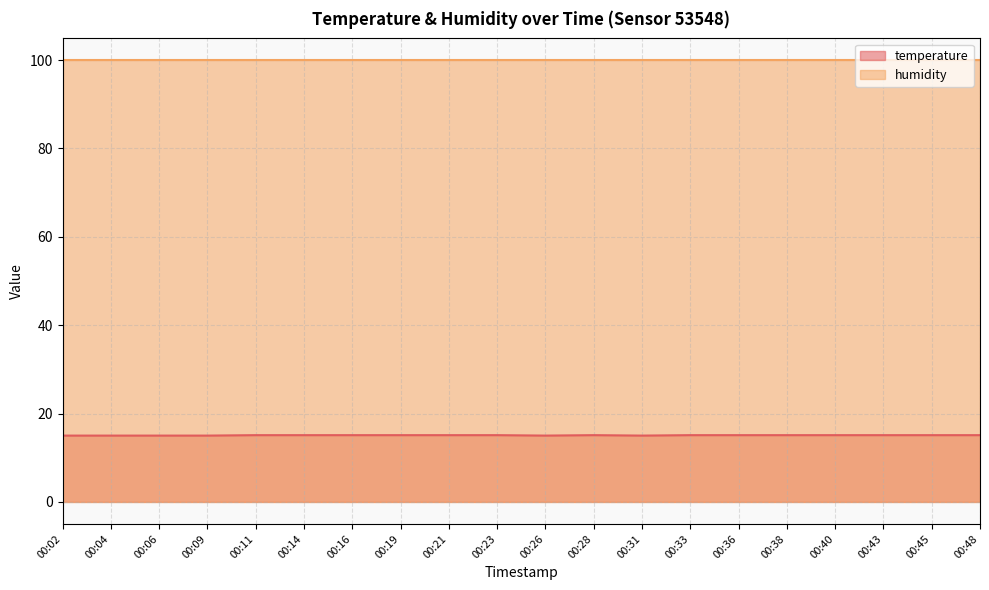

Where is the data nearest to the value 15?

00:02